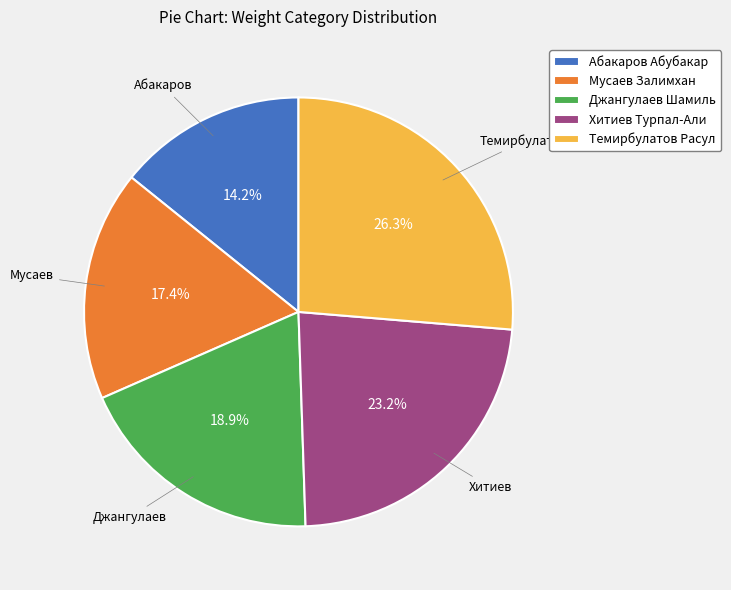

Approximately how many times larger is the value at Хитиев Турпал-Али compared to Абакаров Абубакар?

1.6